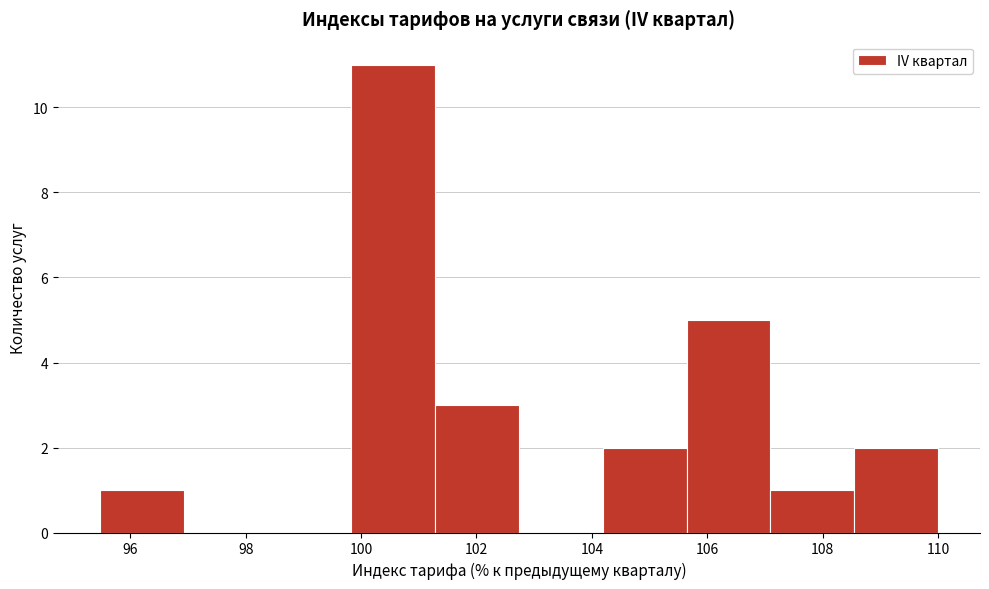

How tall is the bar that spans 99.8 to 101.2 on the x-axis? Neither the bar edges nor the heights are printed on the chart, so give them approximately, as read against the axes.

11